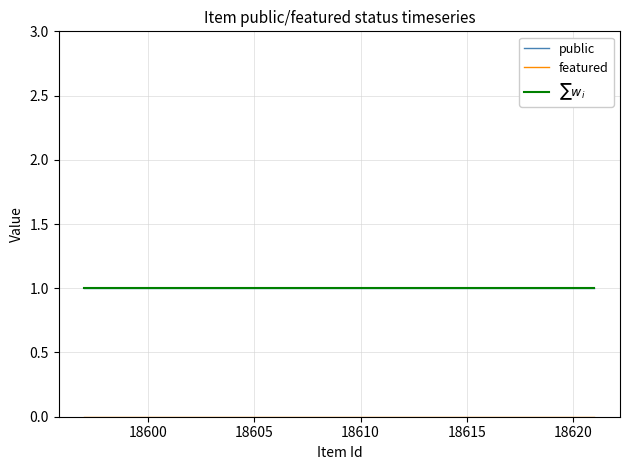

Does the chart have visible grid lines?

Yes